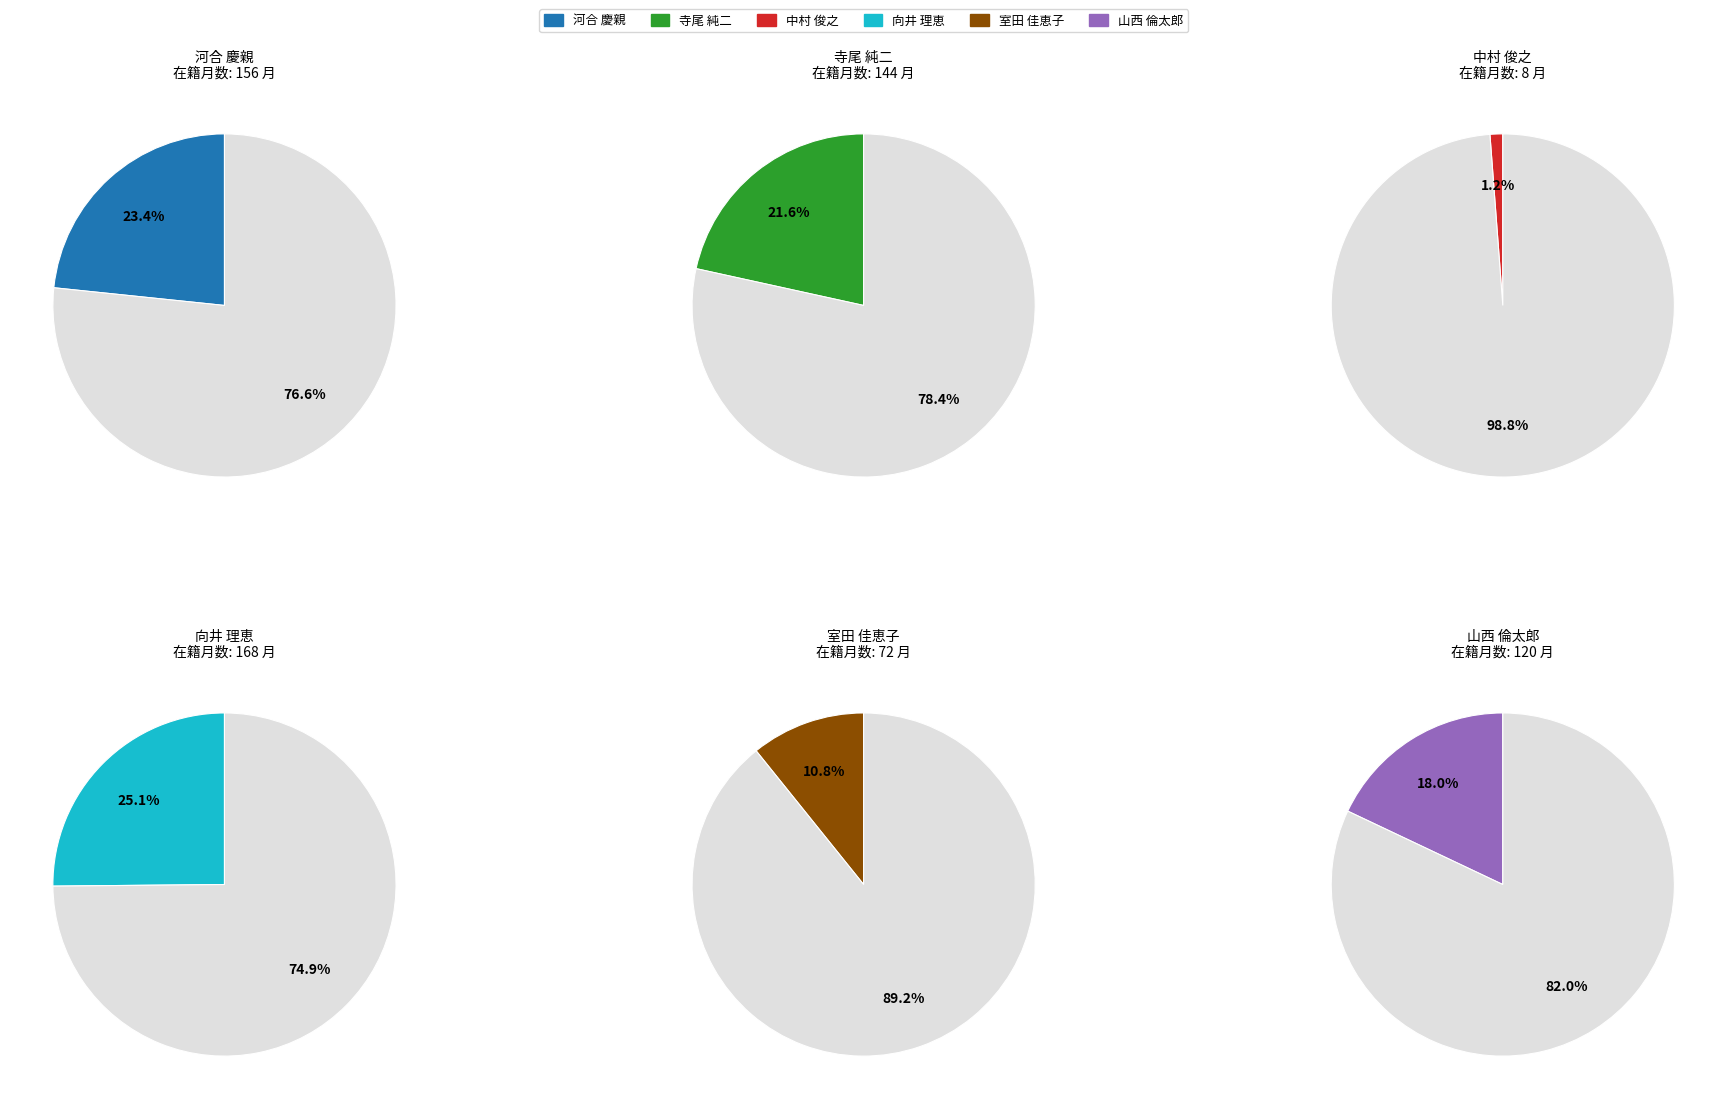

Is it true that 河合 慶親 is 13% of the pie?

False